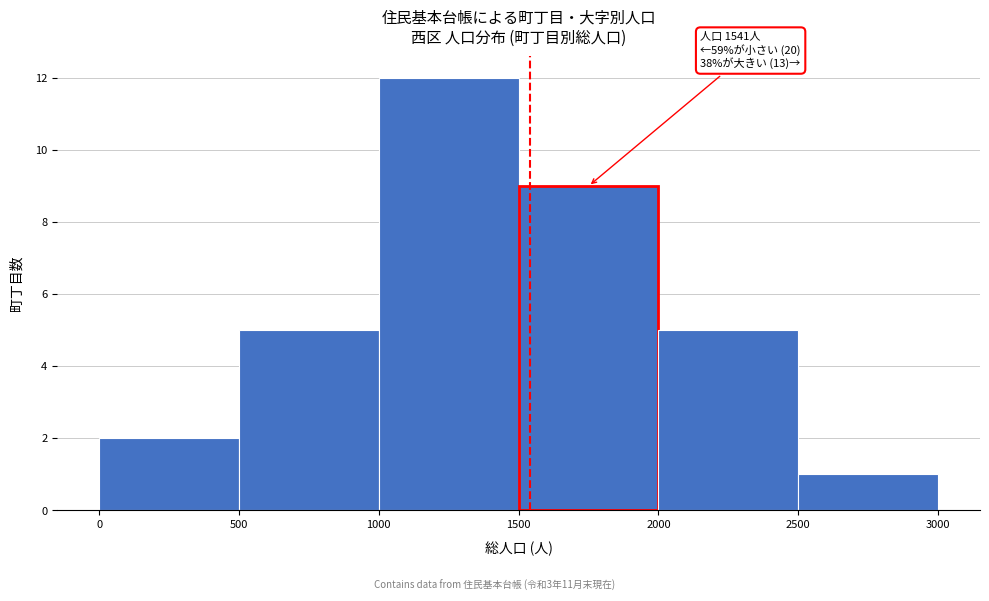

Which range on the x-axis has the tallest bar?

1000 to 1500